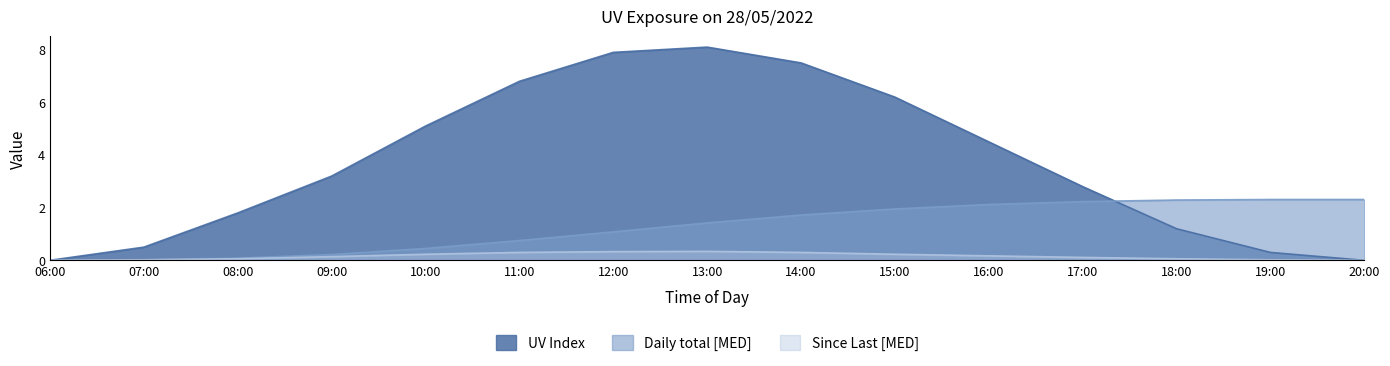

What position from the right is 11:00?

10